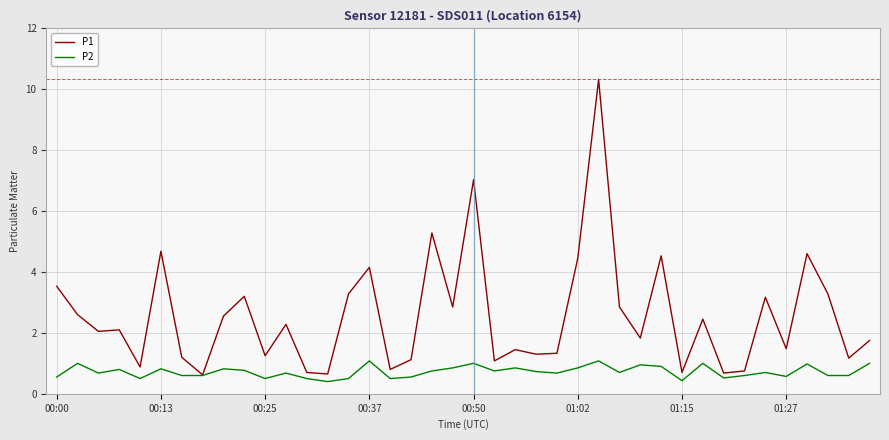

Which series has the largest total across all categories?

P1